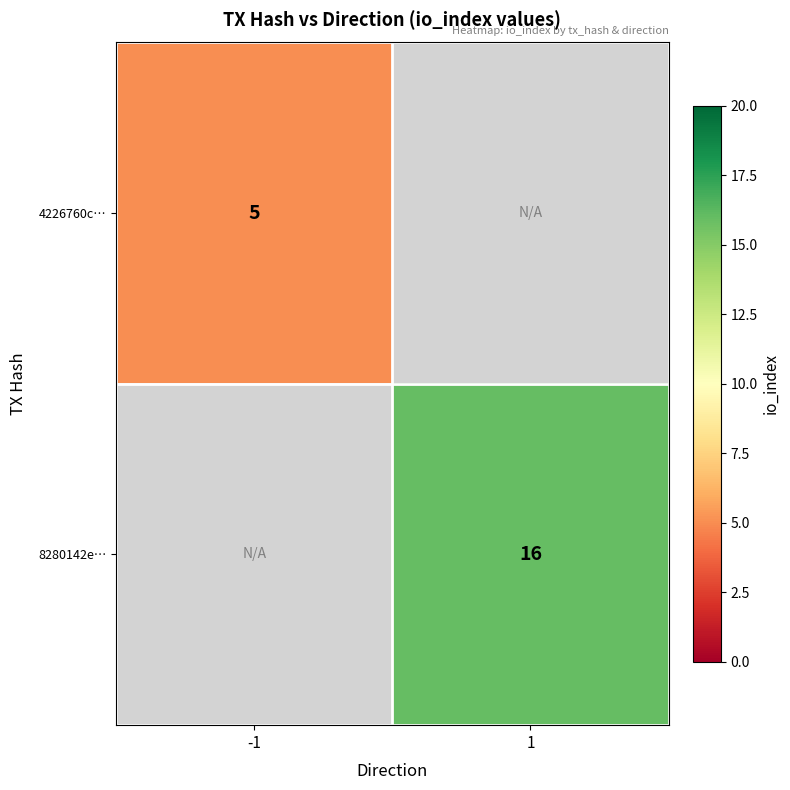

Is it true that 8280142e… equals 16 at 1?

True